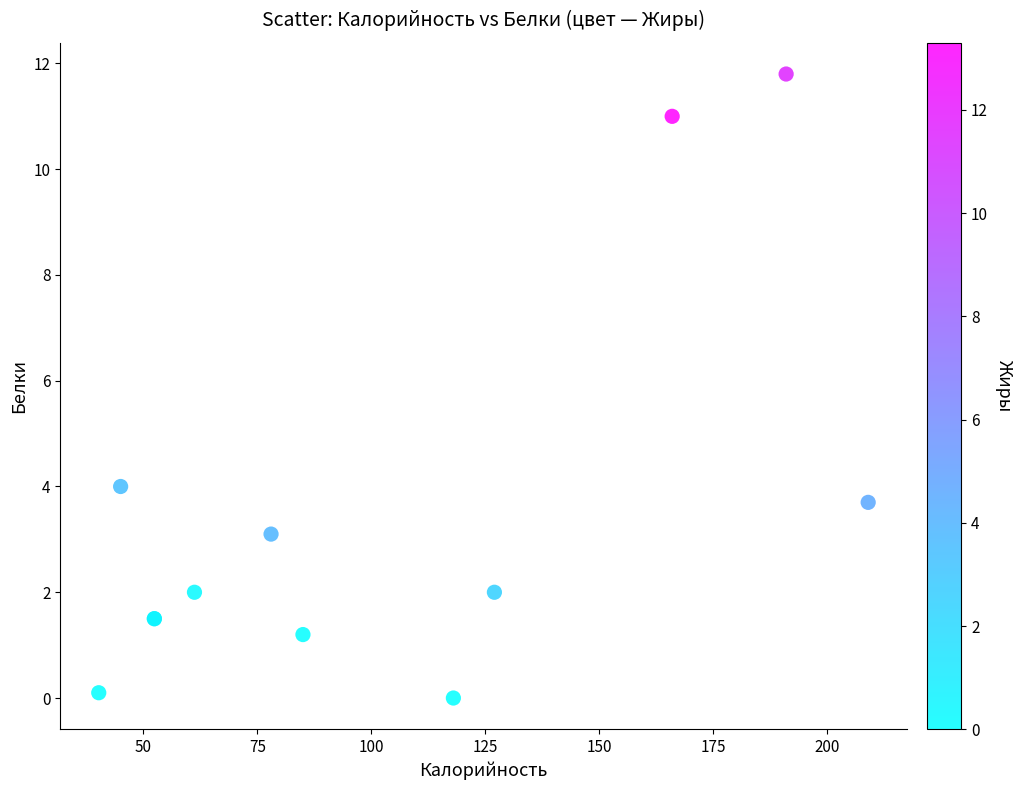

What Y value in the scatter plot is closest to 5?

4.0